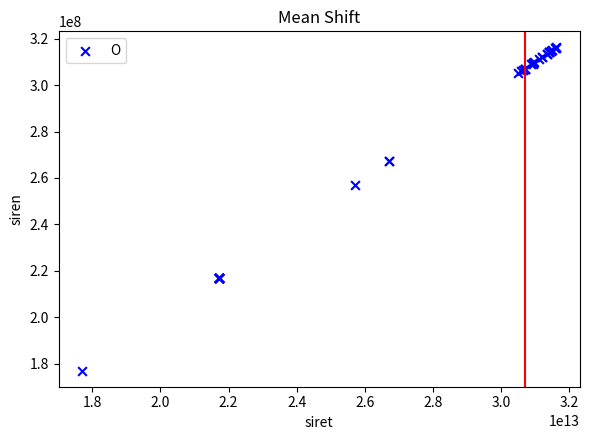

What Y value in the scatter plot is closest to 246636100?

257100826